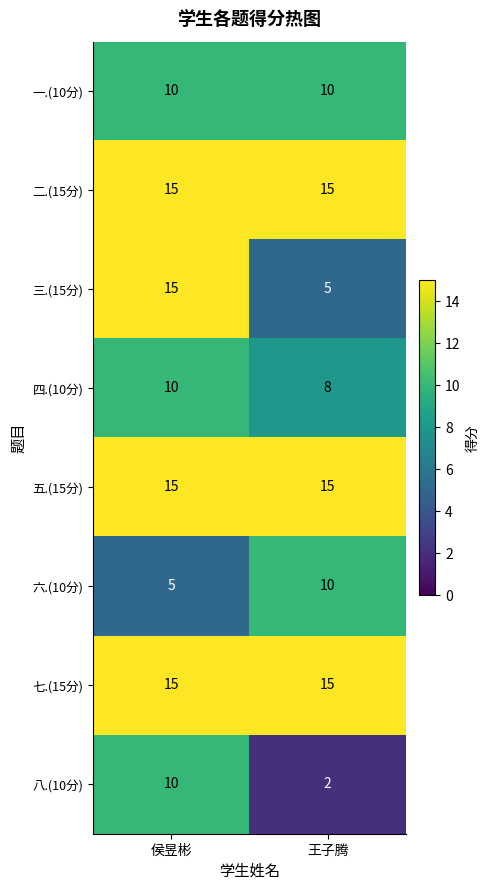

Which series has the largest range (max minus min)?

三.(15分)